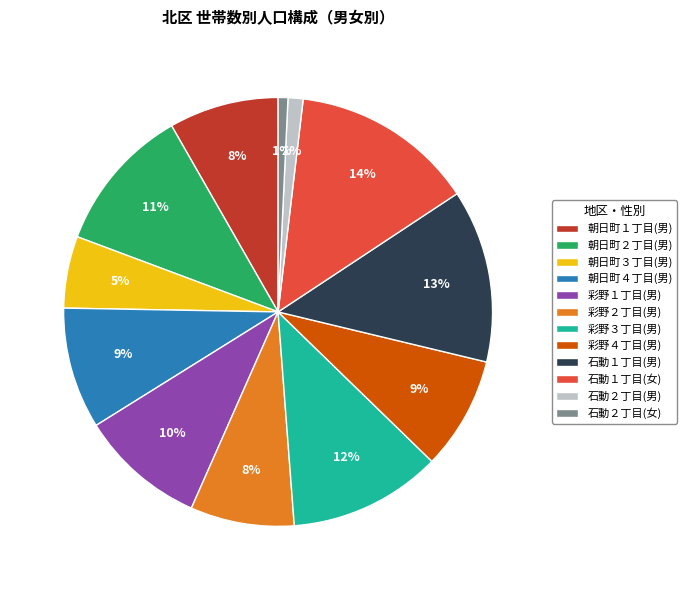

To the nearest percent, what is the average slice percentage?

8%